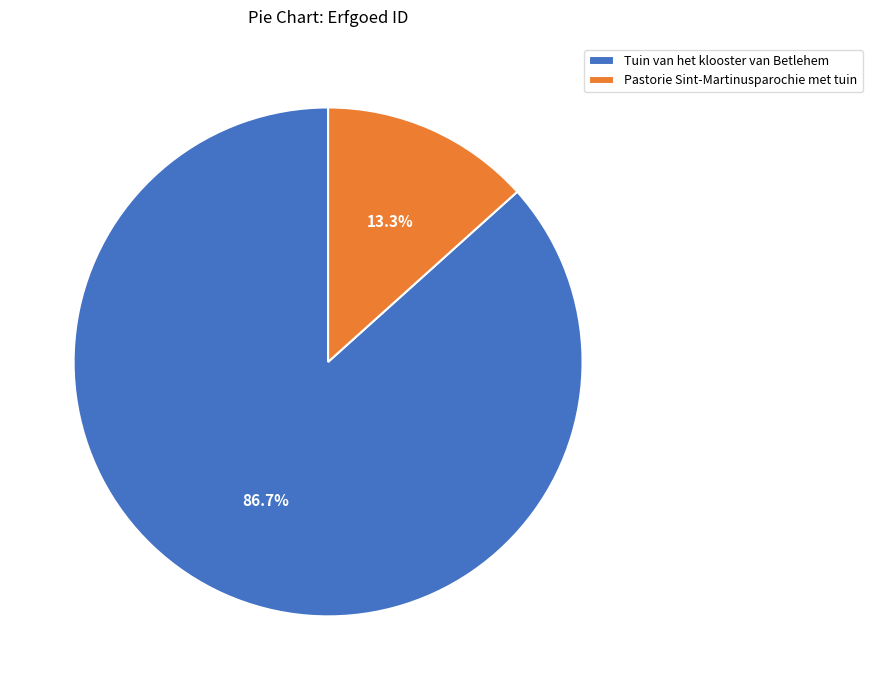

Count the number of slices in the pie.

2